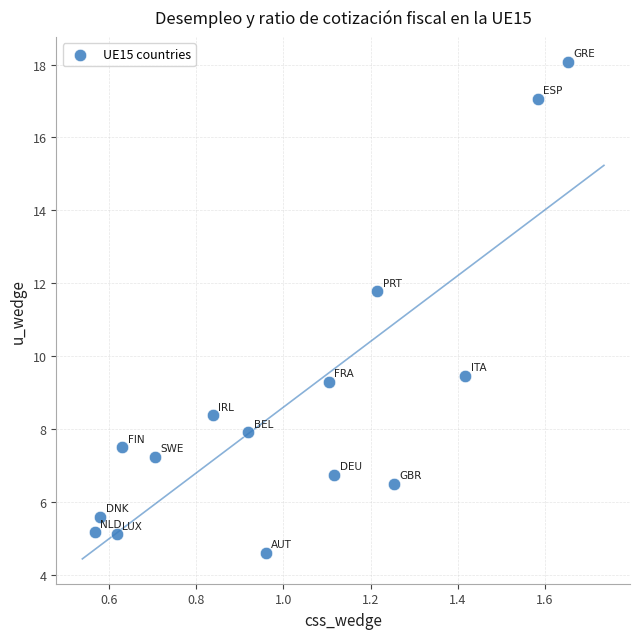

What Y value in the scatter plot is closest to 11?

11.8